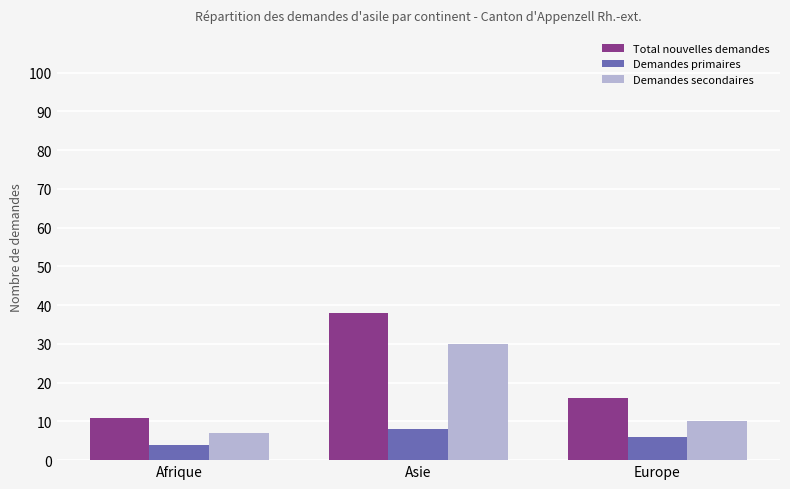

Rank the series by their maximum value, from highest to lowest.

Total nouvelles demandes, Demandes secondaires, Demandes primaires